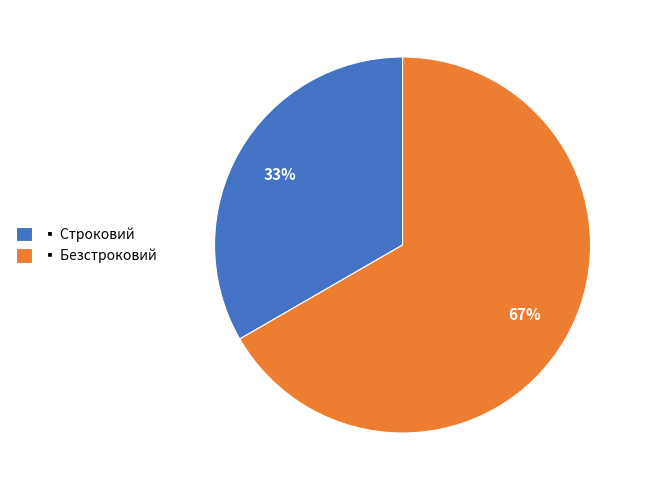

Count the number of slices in the pie.

2